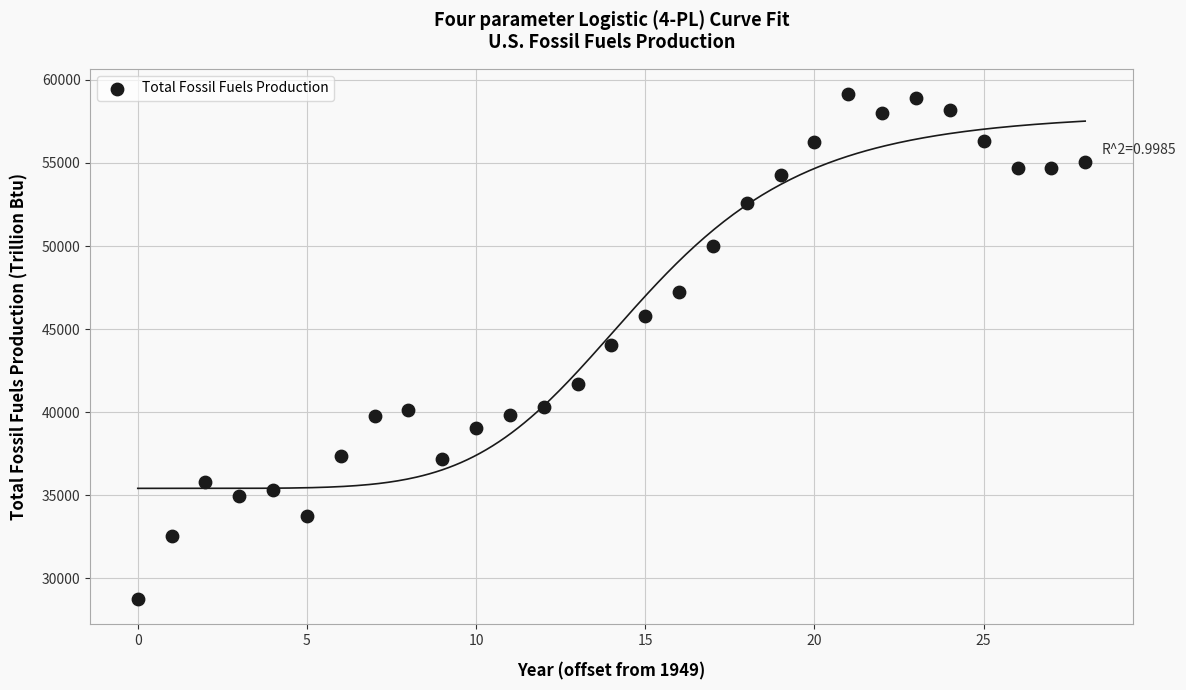

What is the range of Y values (max minus min)?

30411.7